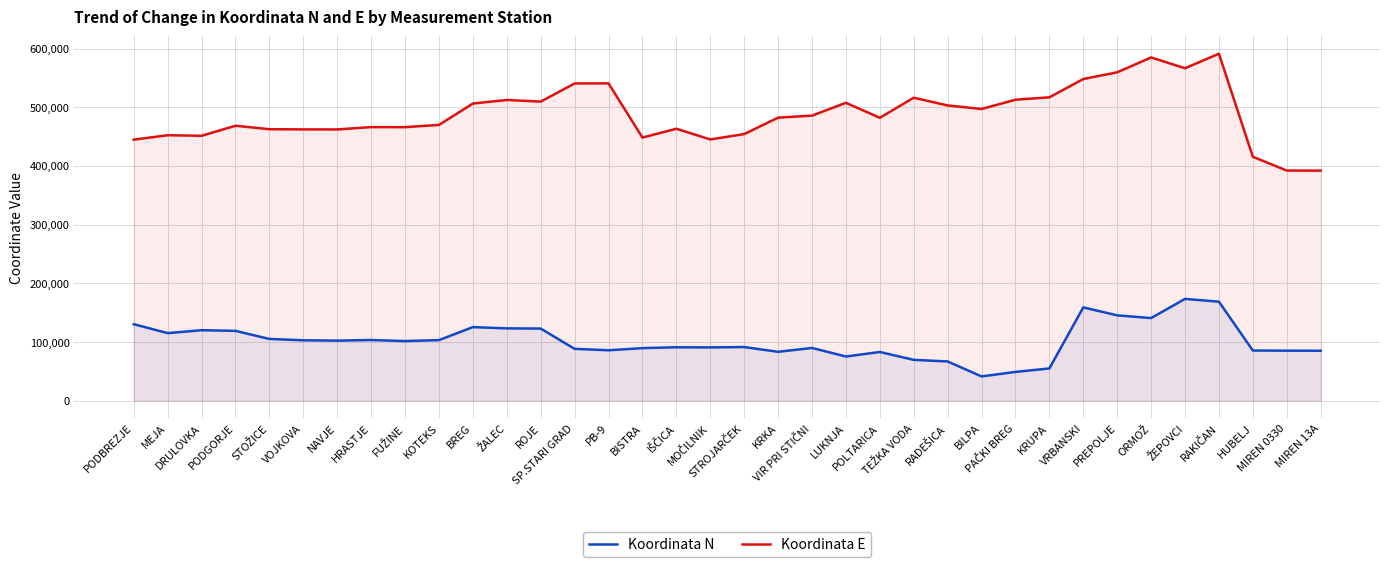

What is the sum of all Koordinata E values?

17580148